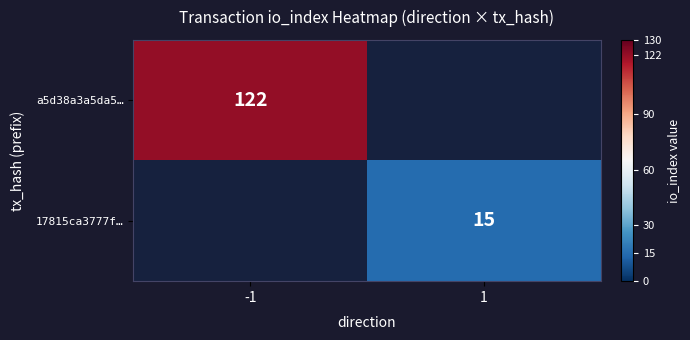

How many distinct data groups are displayed?

2